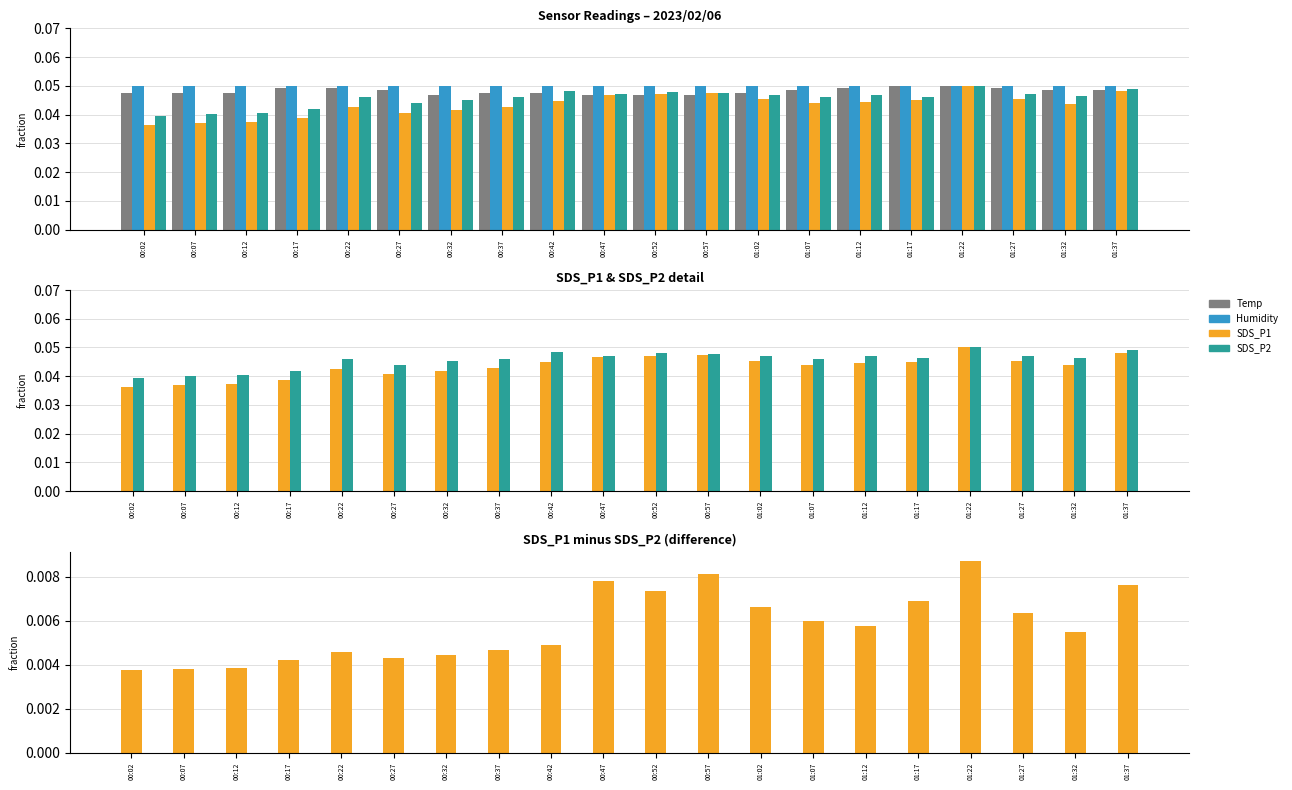

Where is SDS_P1 nearest to the value 0?

00:02